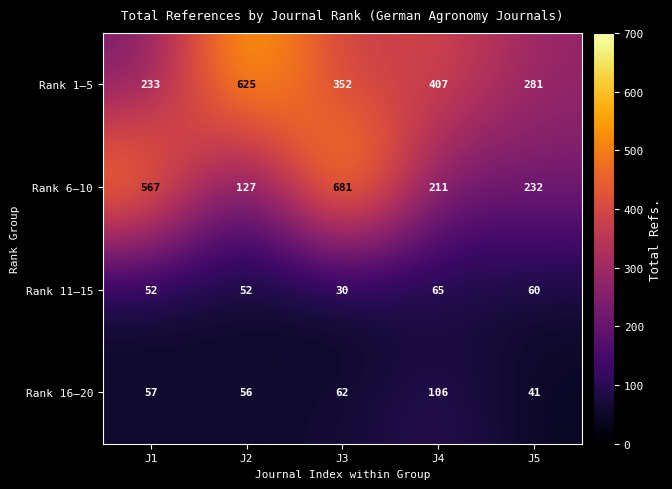

What is the total value across all series at J3?

1125